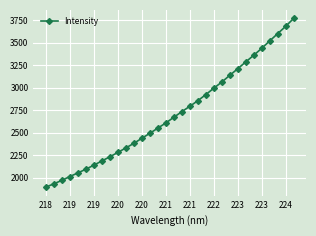

What is the average value?

2707.4